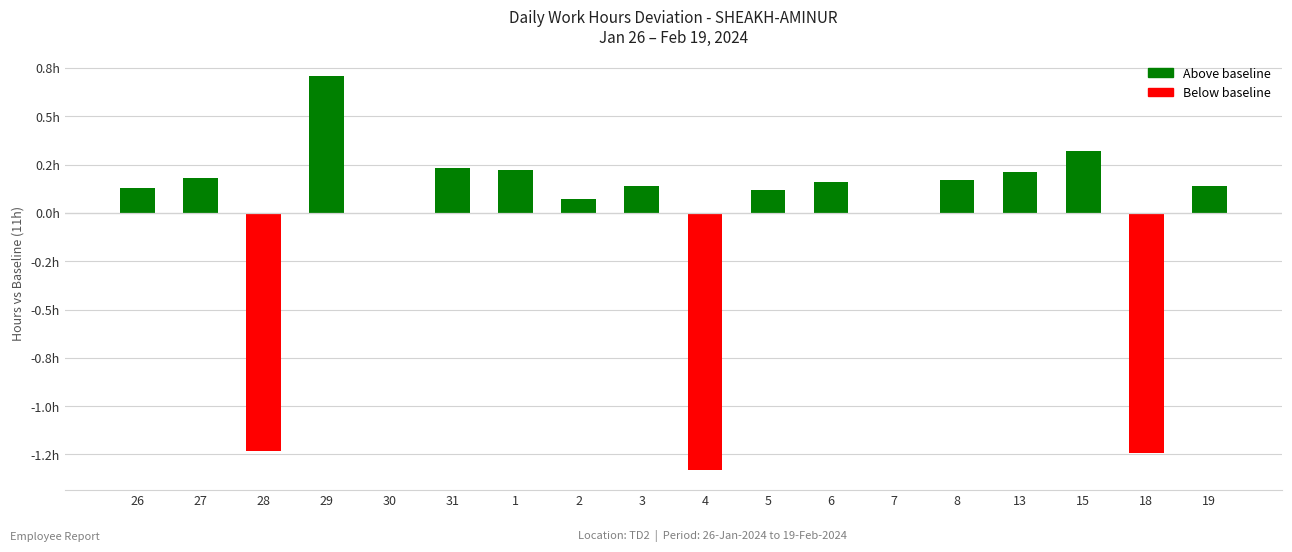

The chart shows a value of 0.2 at 1. True or false?

True